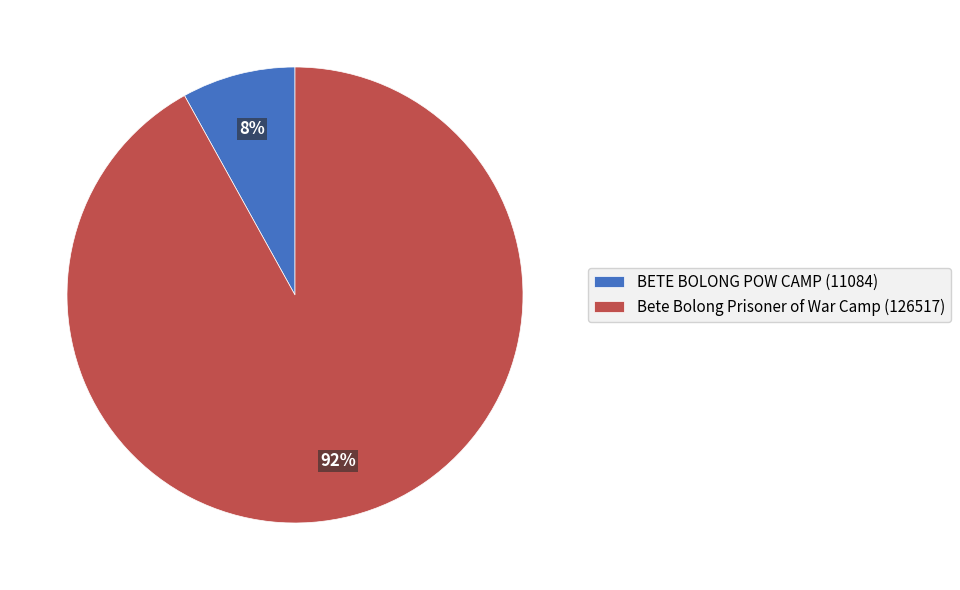

How many segments does this pie chart have?

2